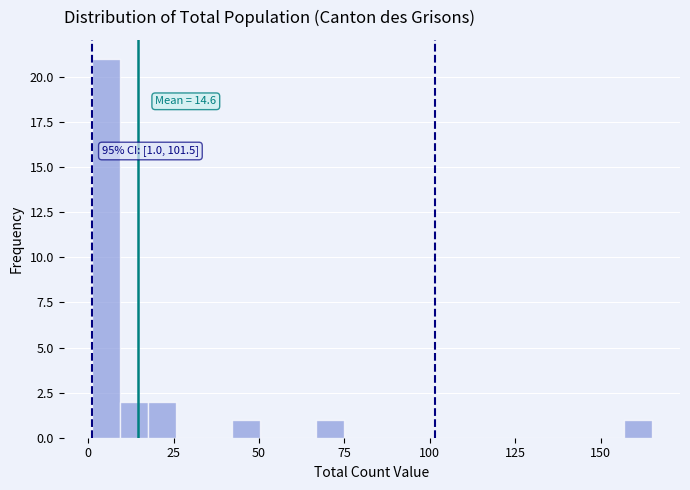

Read against the x-axis, roughly where is the centre of the tallest bar?

5